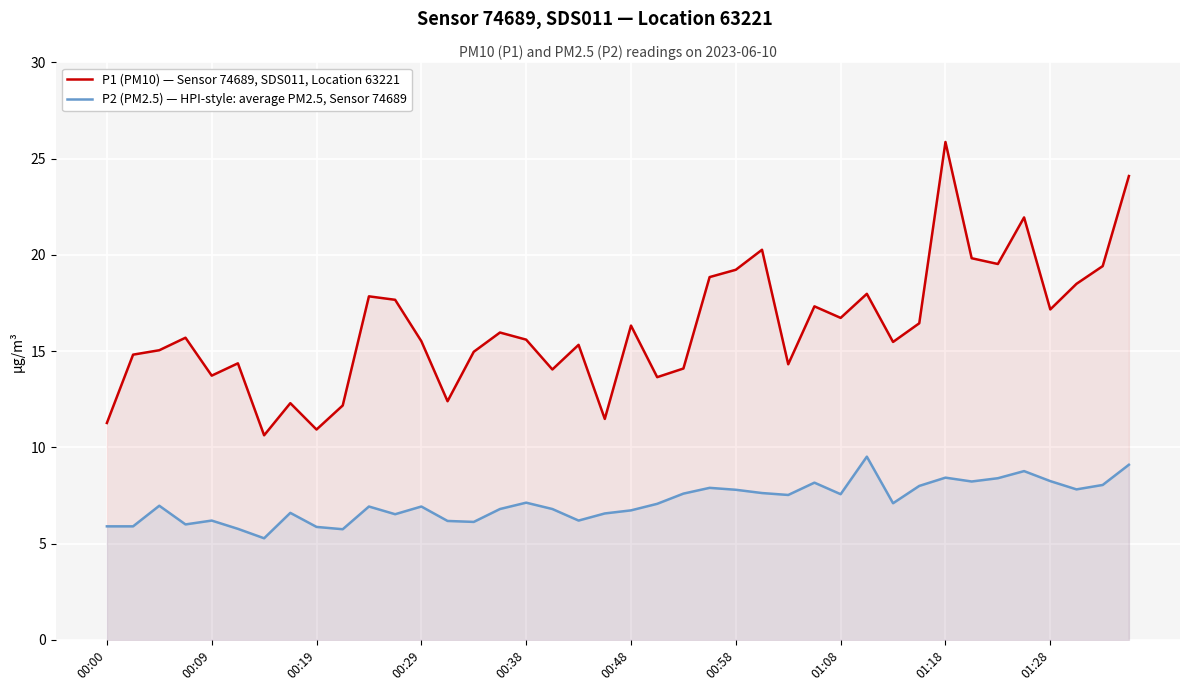

How many lines are shown in the chart?

2